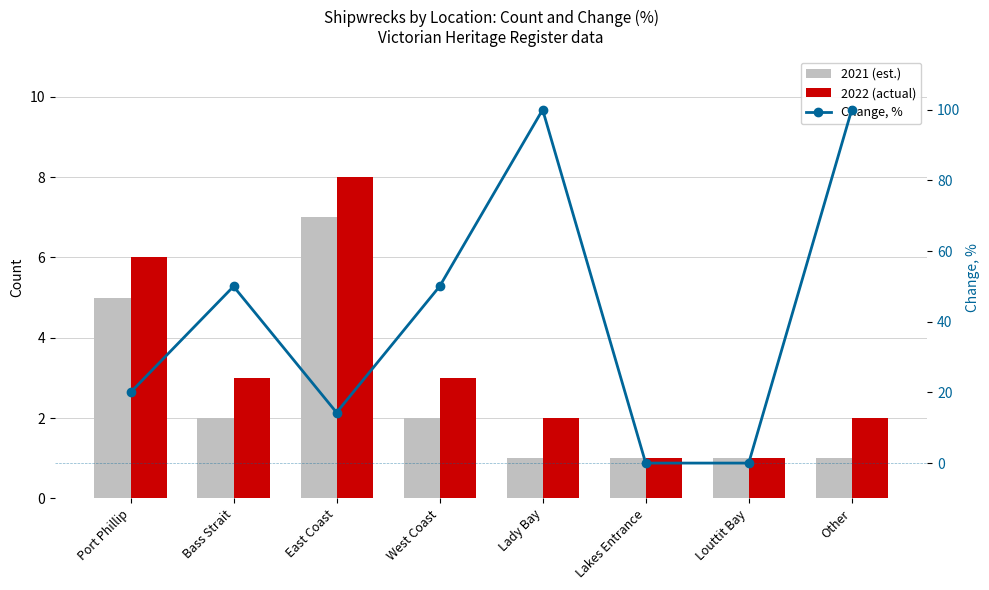

How many data points in Change, % are above 50?

2